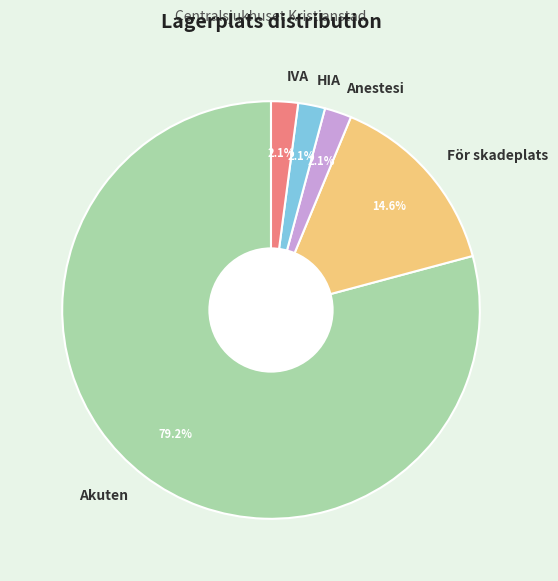

The Akuten slice represents 92% of the pie. True or false?

False